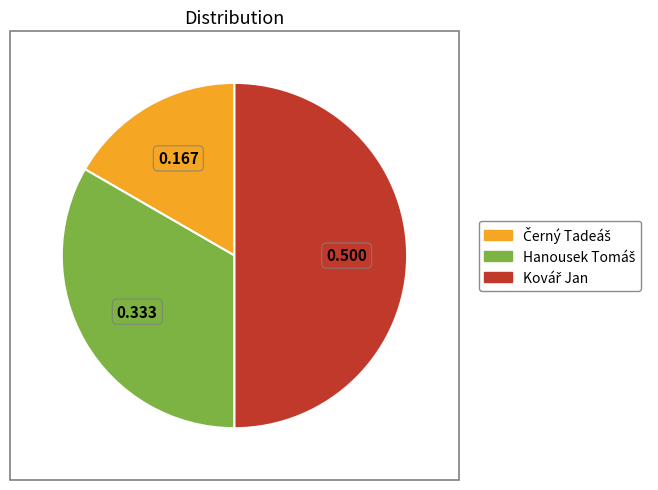

Count the number of slices in the pie.

3